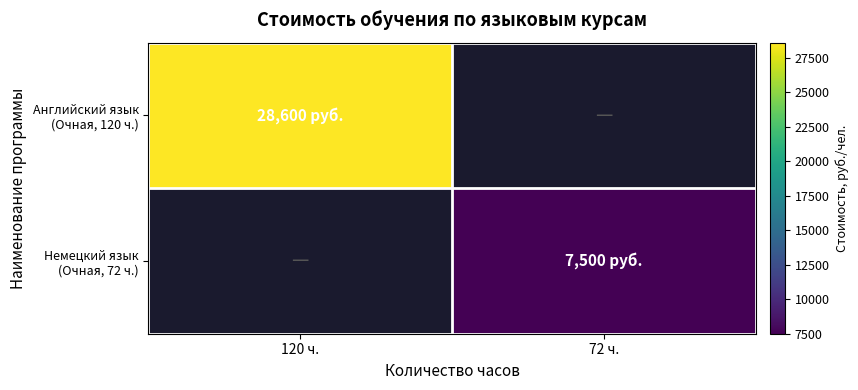

Is the value of Немецкий язык (Очная, 72 ч.) at 120 ч. greater than the value of Английский язык (Очная, 120 ч.) at 72 ч.?

No